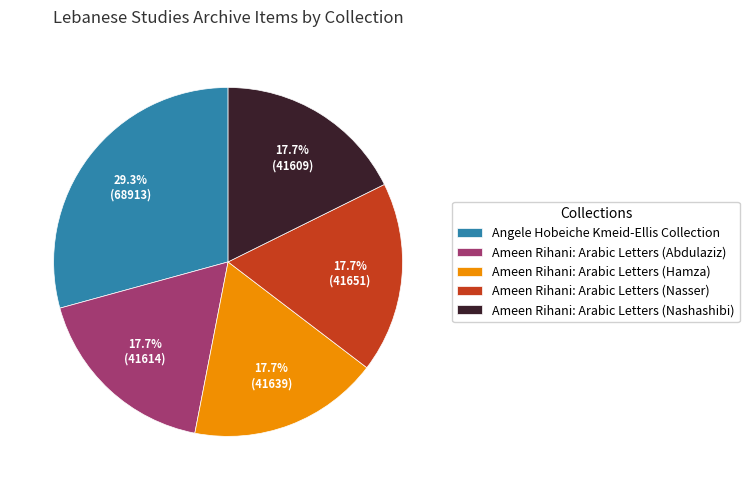

Does Ameen Rihani: Arabic Letters (Abdulaziz) represent more than half of the total?

No